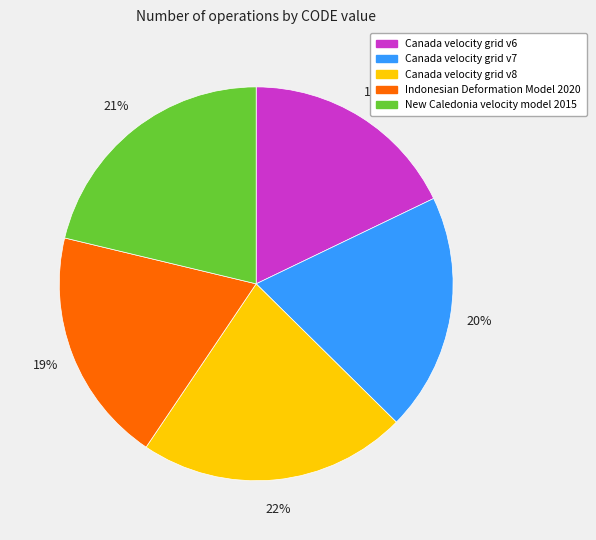

How many segments does this pie chart have?

5